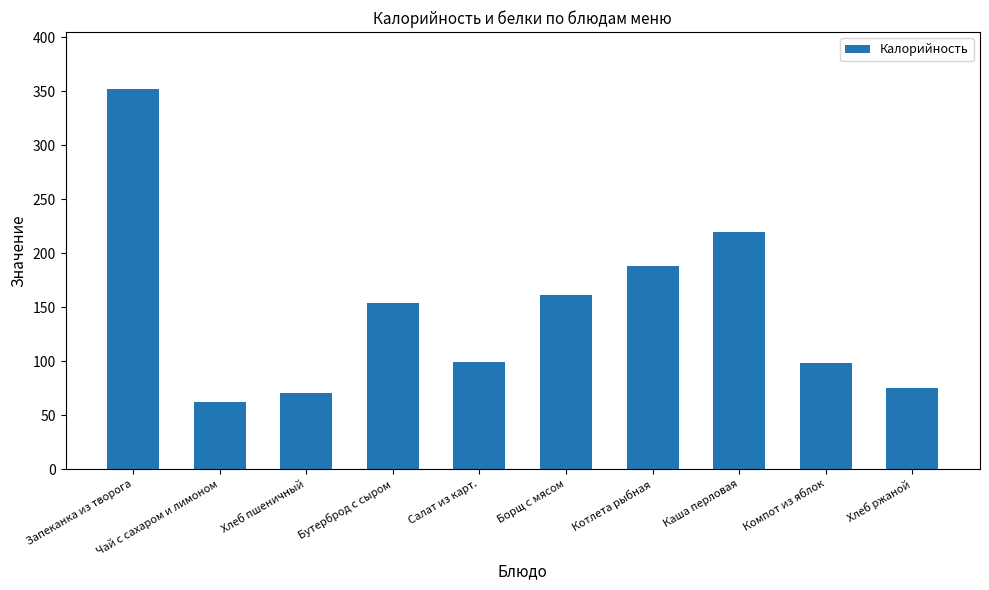

True or false: the data shows 155.4 at Компот из яблок.

False